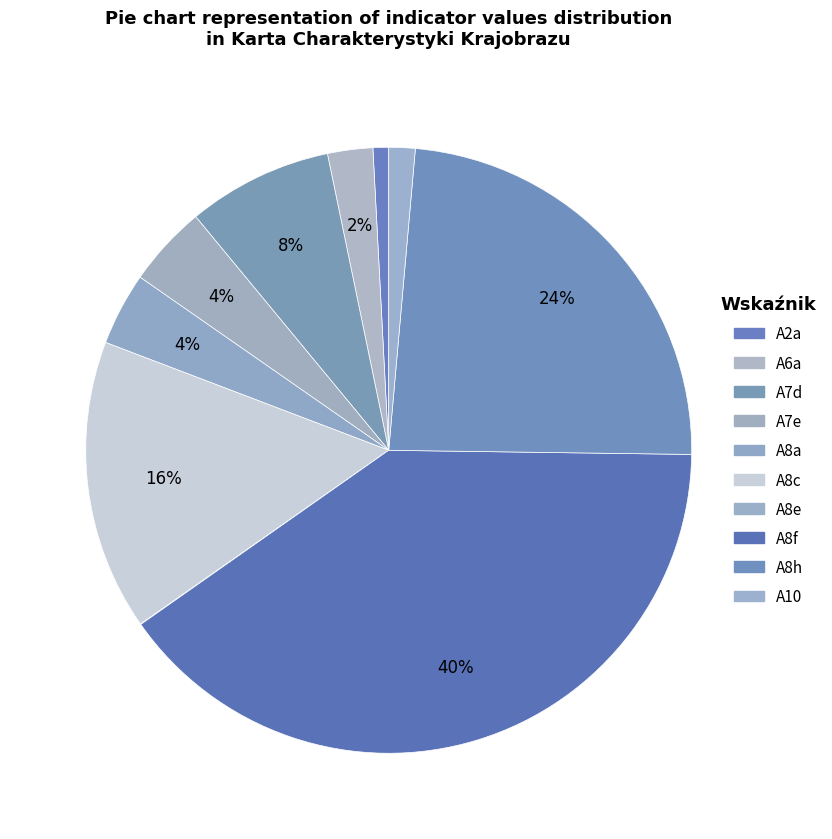

How many segments does this pie chart have?

10